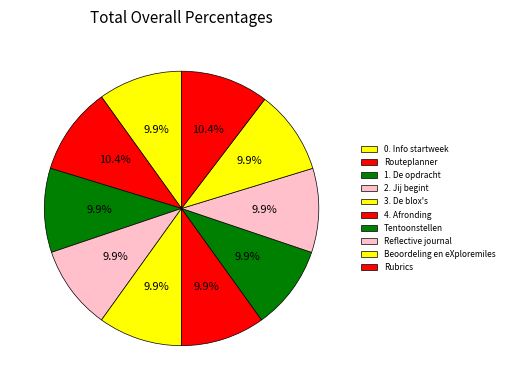

Count the number of slices in the pie.

10